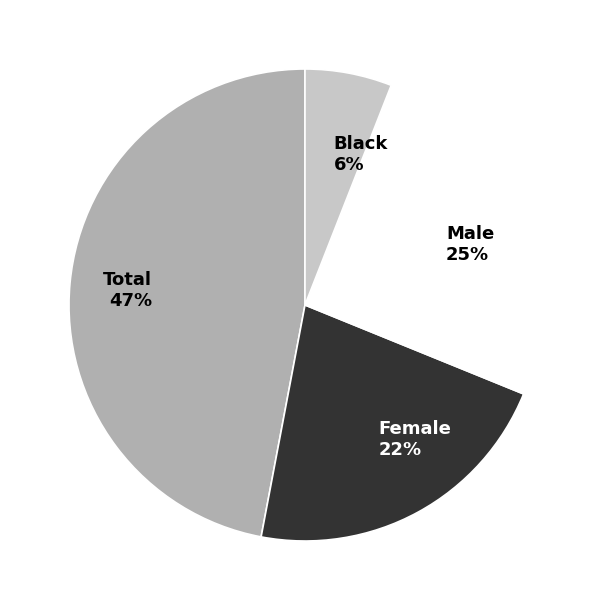

Do Total and Black together represent more than half of the pie?

Yes